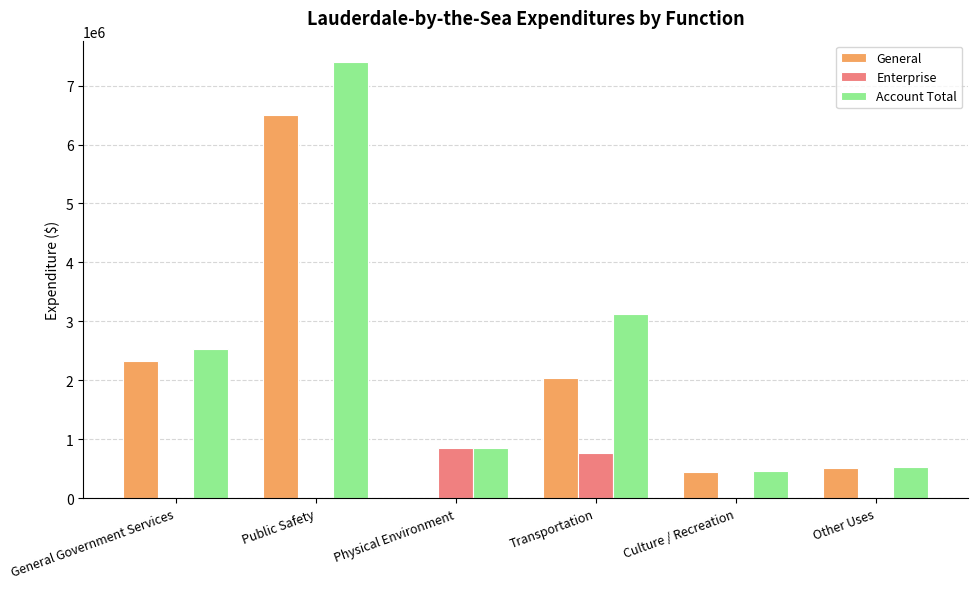

Is it true that Enterprise equals 293166 at Transportation?

False